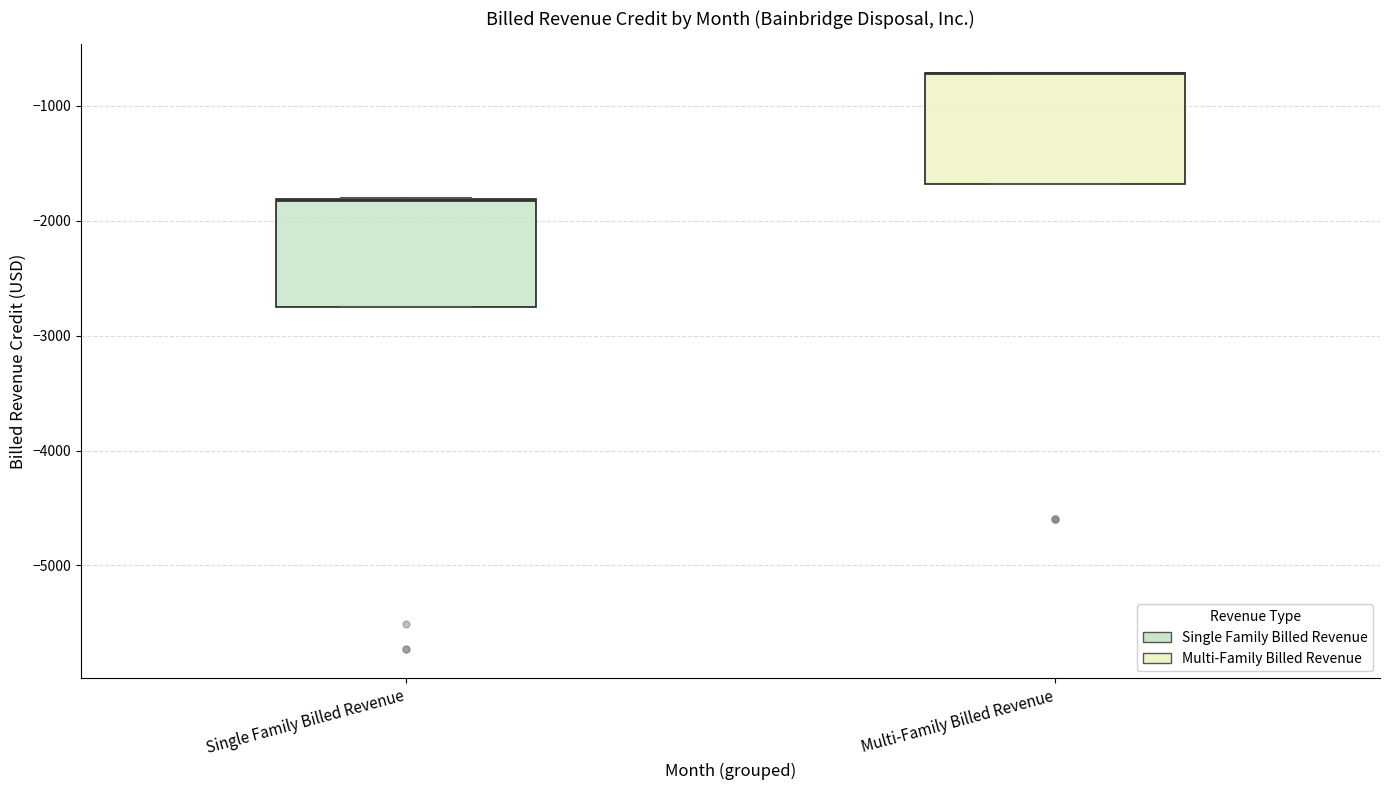

Reading left to right, read every box against the y-axis: the position of its median line, the range the box covers, and the ends of its whiskers. The values are not printed on the chart, so give them approximately, as read against the axis.

Single Family Billed Revenue: median -1800 (drawn on the box's upper edge), box -2800 to -1800, whiskers -2800 to -1800
Multi-Family Billed Revenue: median -700 (drawn on the box's upper edge), box -1700 to -700, whiskers -1700 to -700